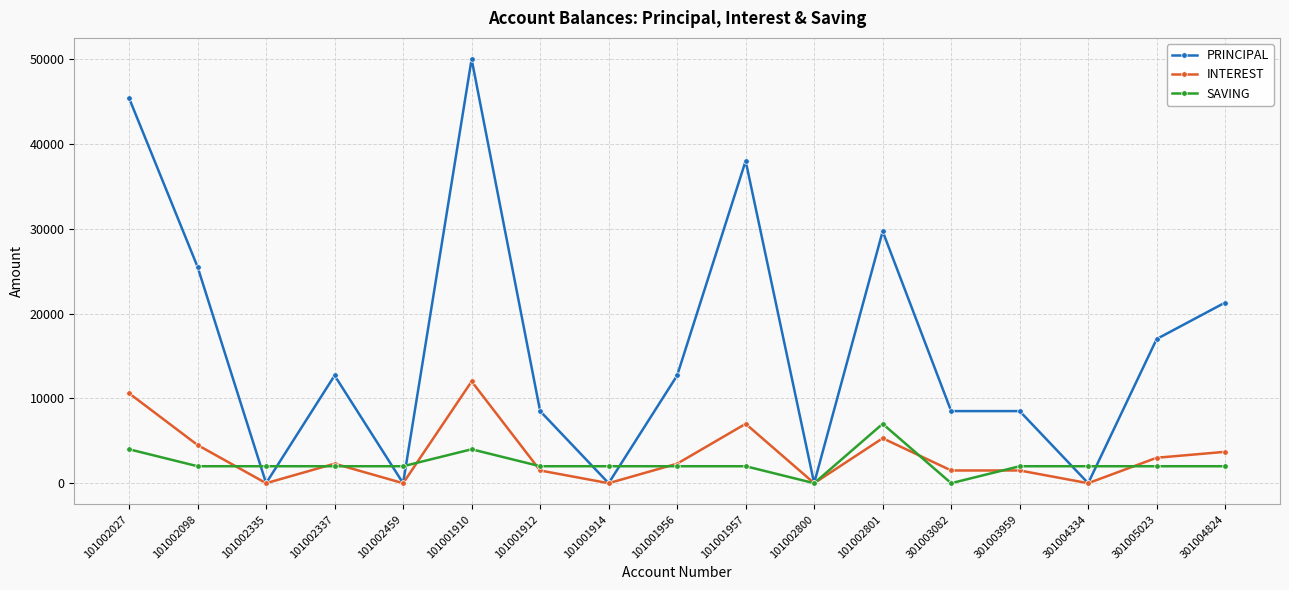

How many data points in PRINCIPAL are less than 12700?

8